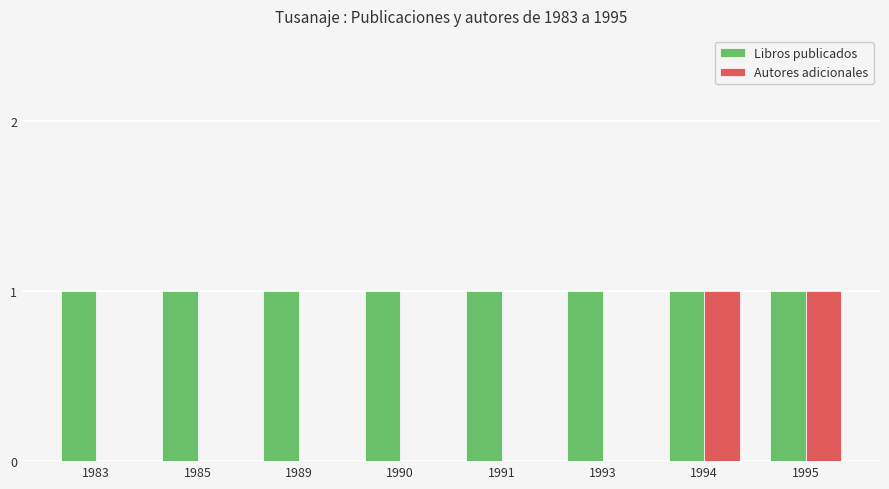

Between 1985 and 1995, which series saw the biggest shift?

Autores adicionales